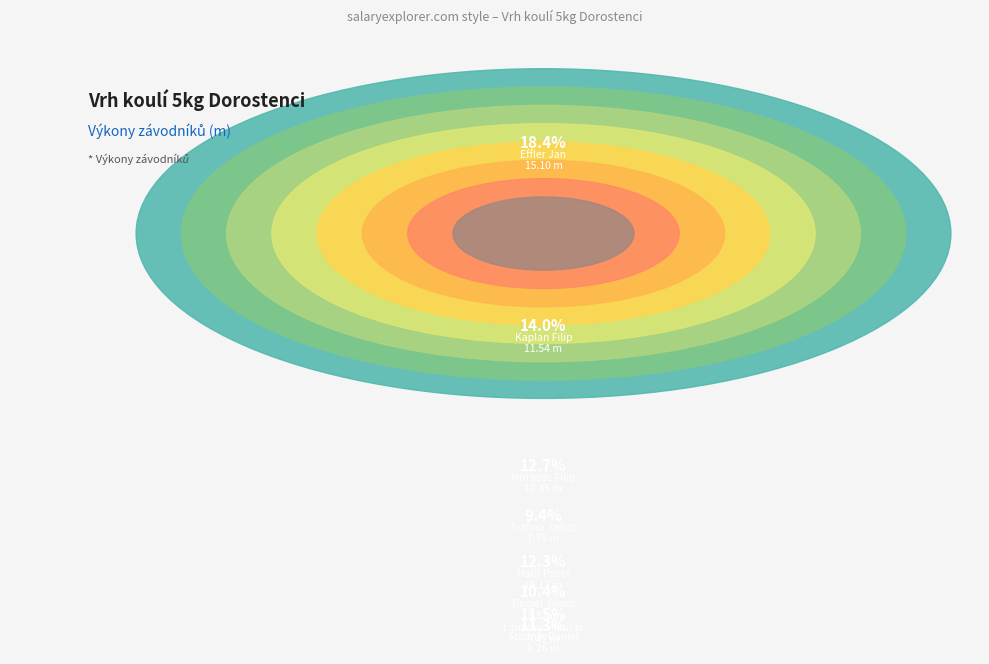

True or false: Trafina Jakub accounts for 1% of the total.

False